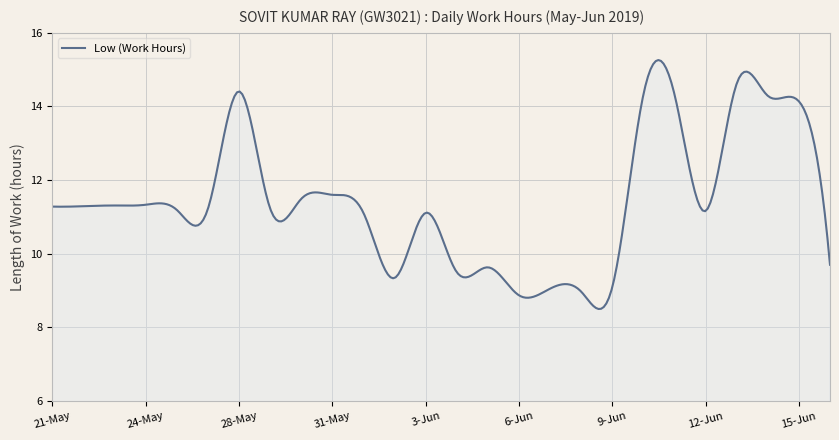

What is the average value?

11.4